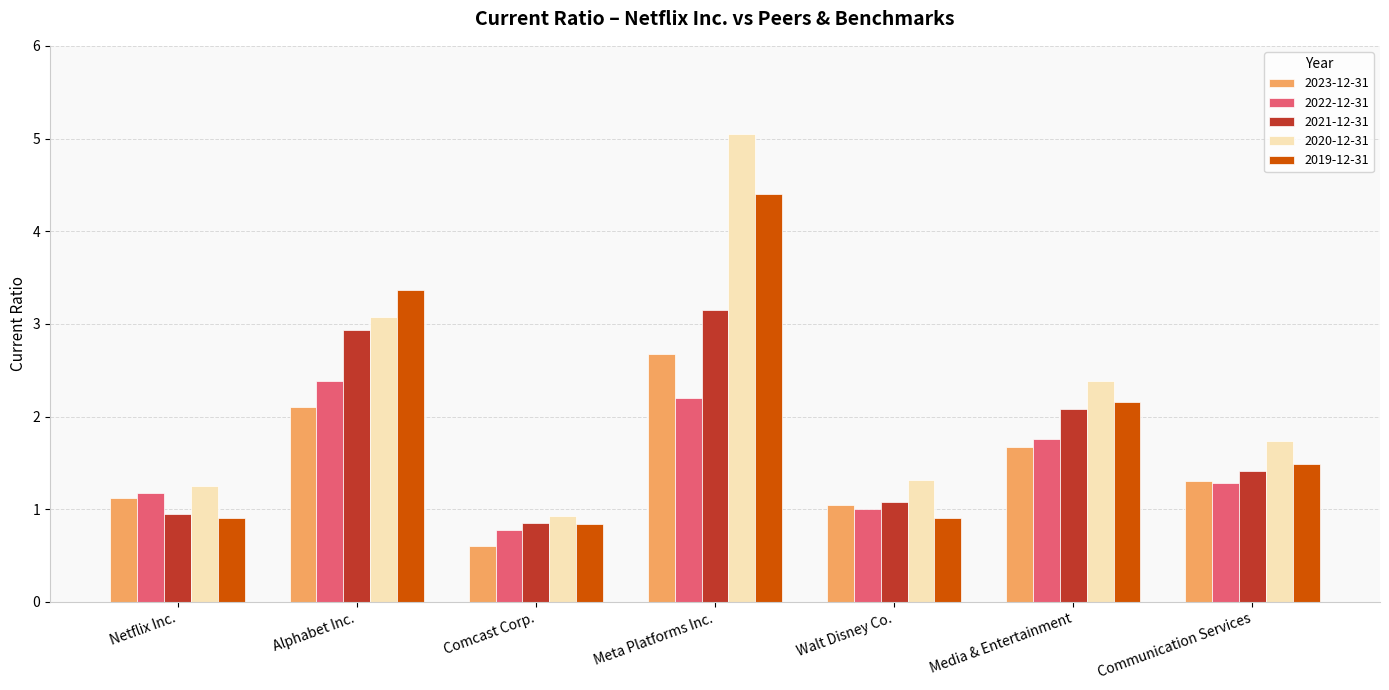

What are all the series names shown in the legend?

2023-12-31, 2022-12-31, 2021-12-31, 2020-12-31, 2019-12-31